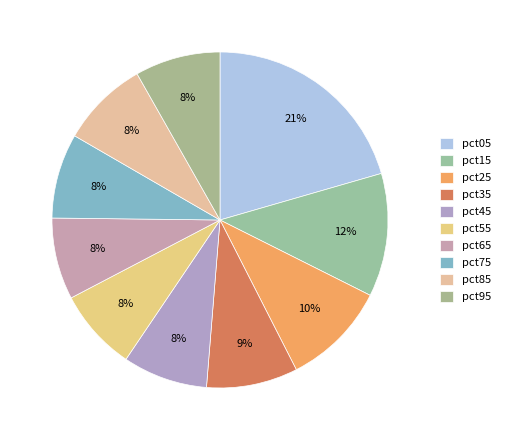

True or false: pct65 accounts for 1% of the total.

False